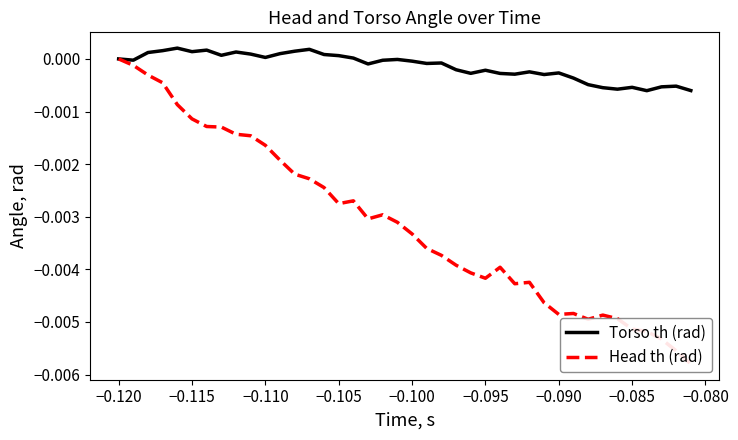

How many interior local peaks does the Torso th (rad) series have?

11